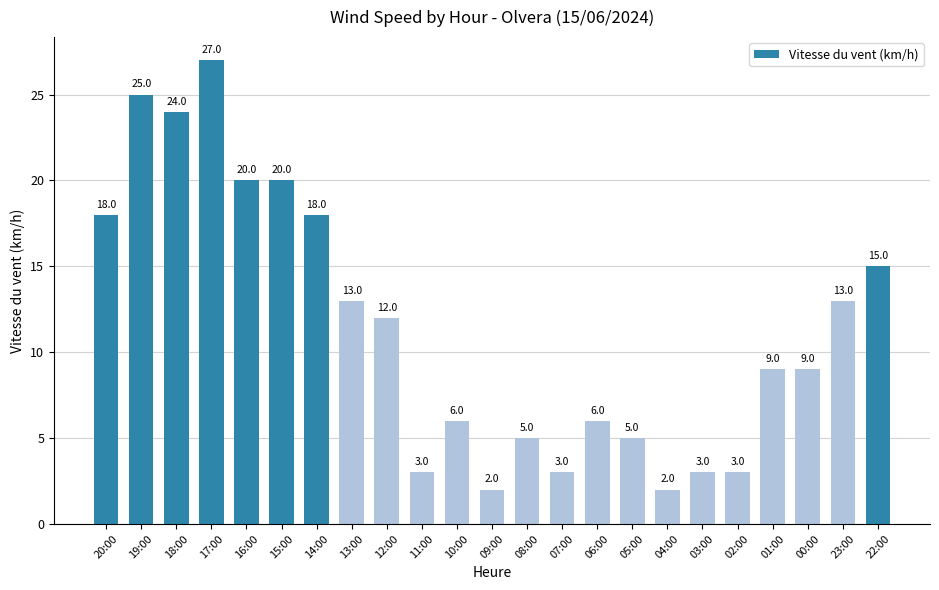

What is the difference between the maximum and minimum values?

25